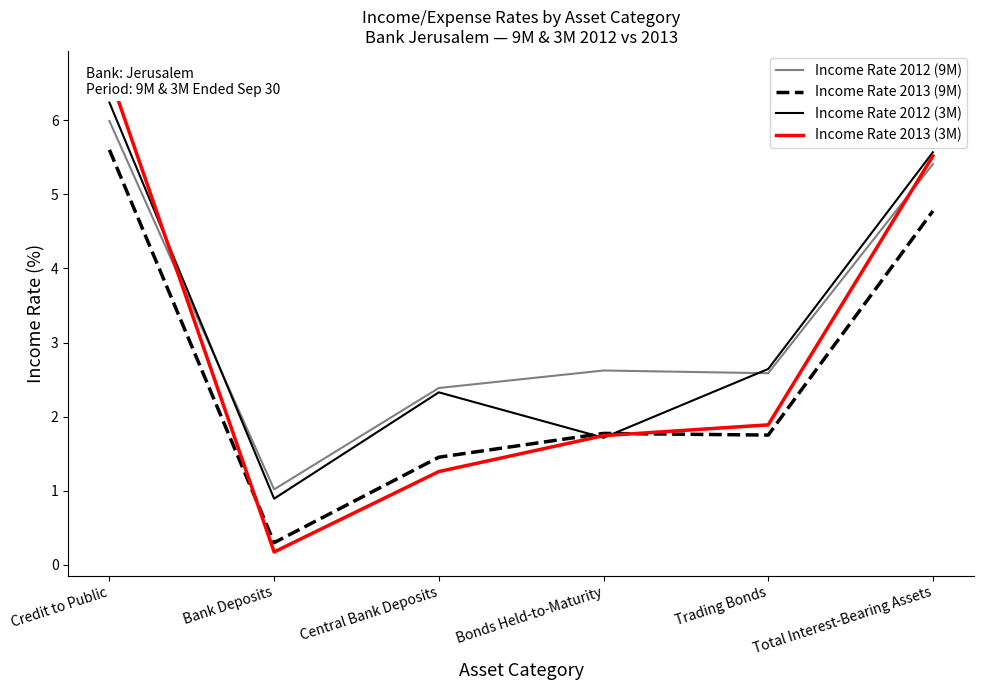

What is the greatest value displayed?

6.6